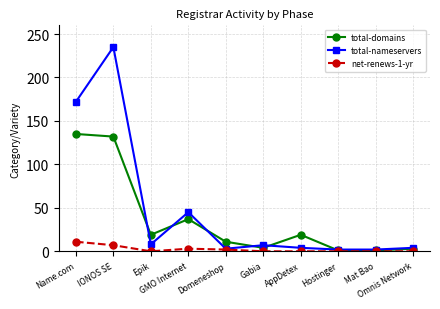

What is the total value across all series at IONOS SE?

374